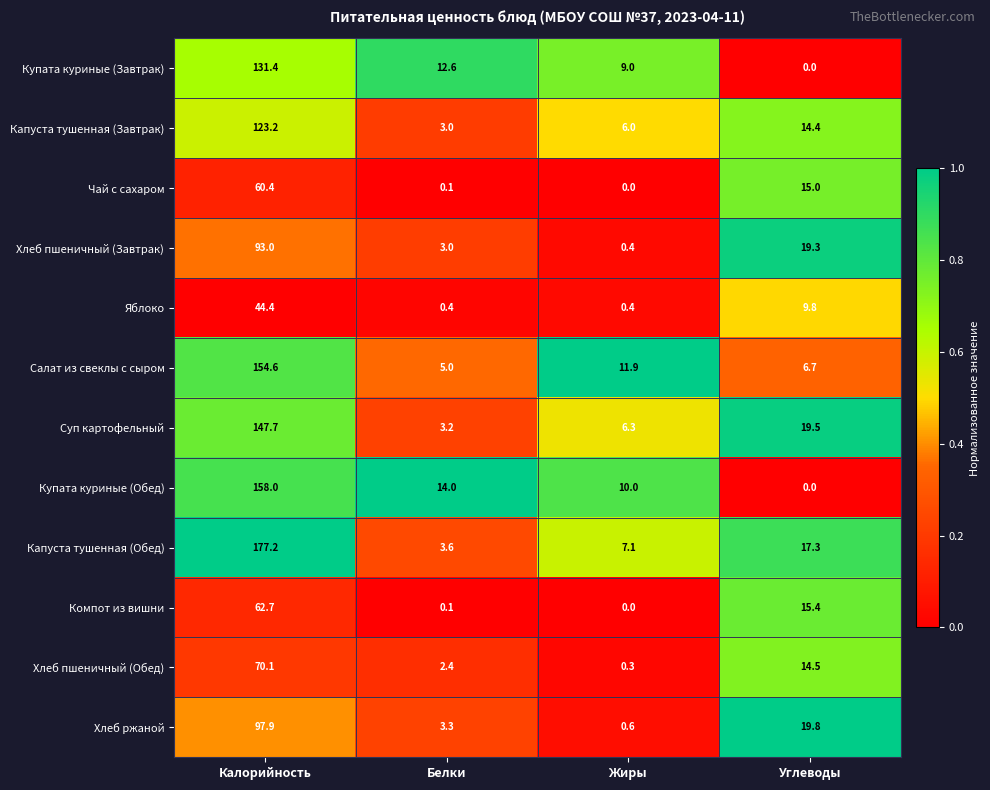

What is the difference between the Салат из свеклы с сыром values at Белки and Жиры?

6.9